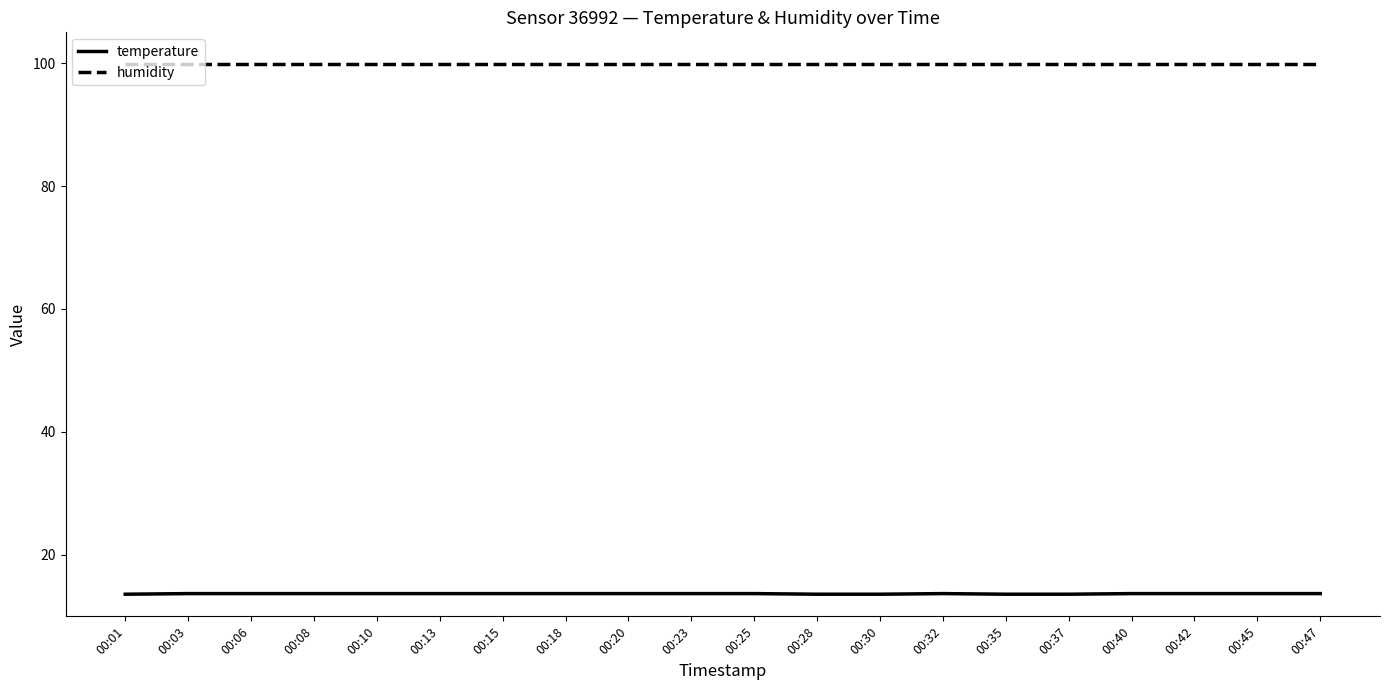

Rank the series by their maximum value, from lowest to highest.

temperature, humidity